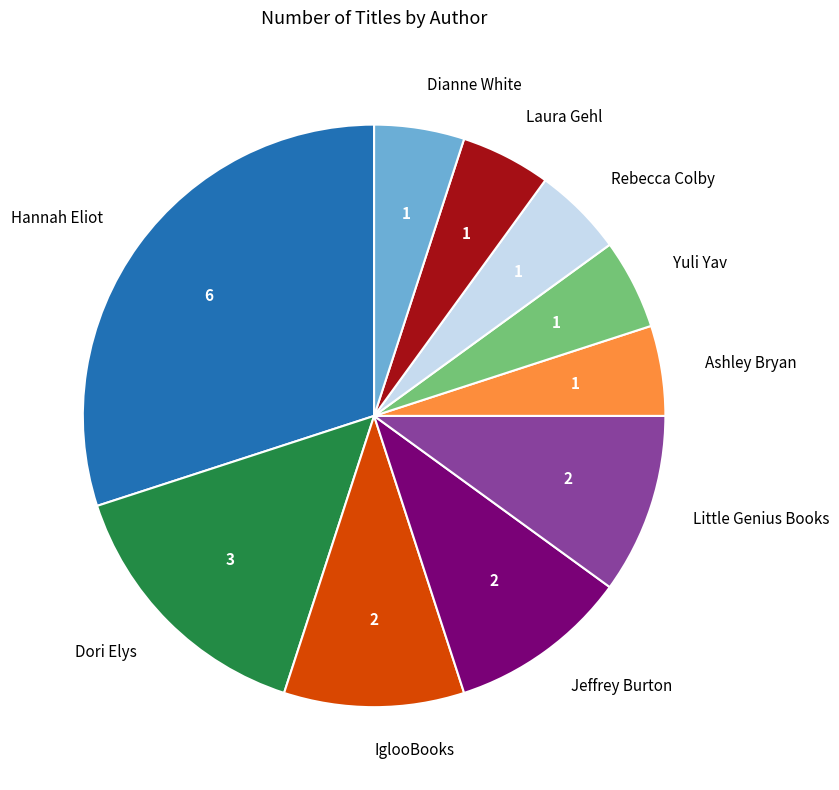

Combined, do Rebecca Colby and Hannah Eliot account for over 50%?

No